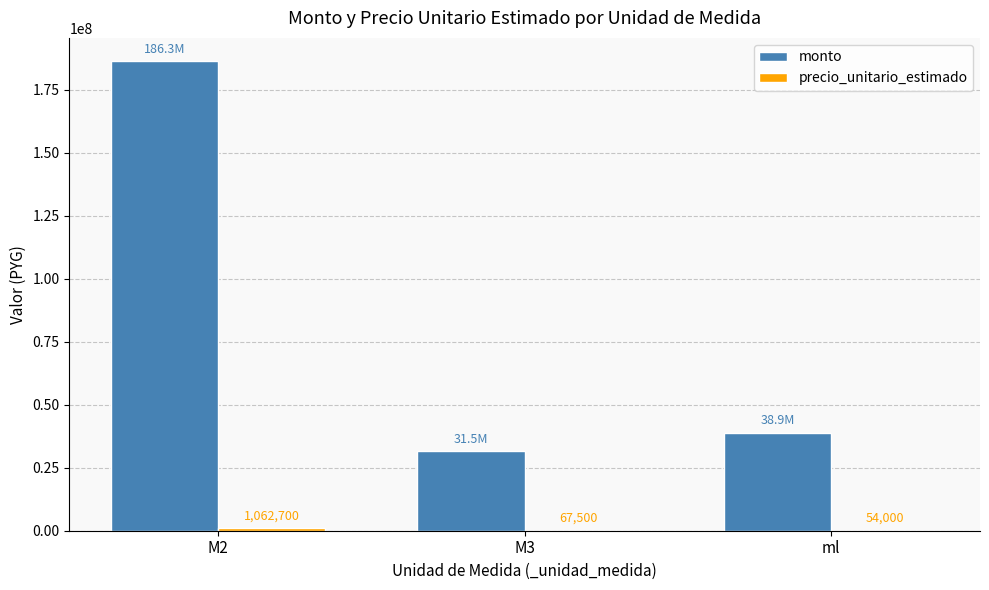

Where is monto nearest to the value 108906000?

ml